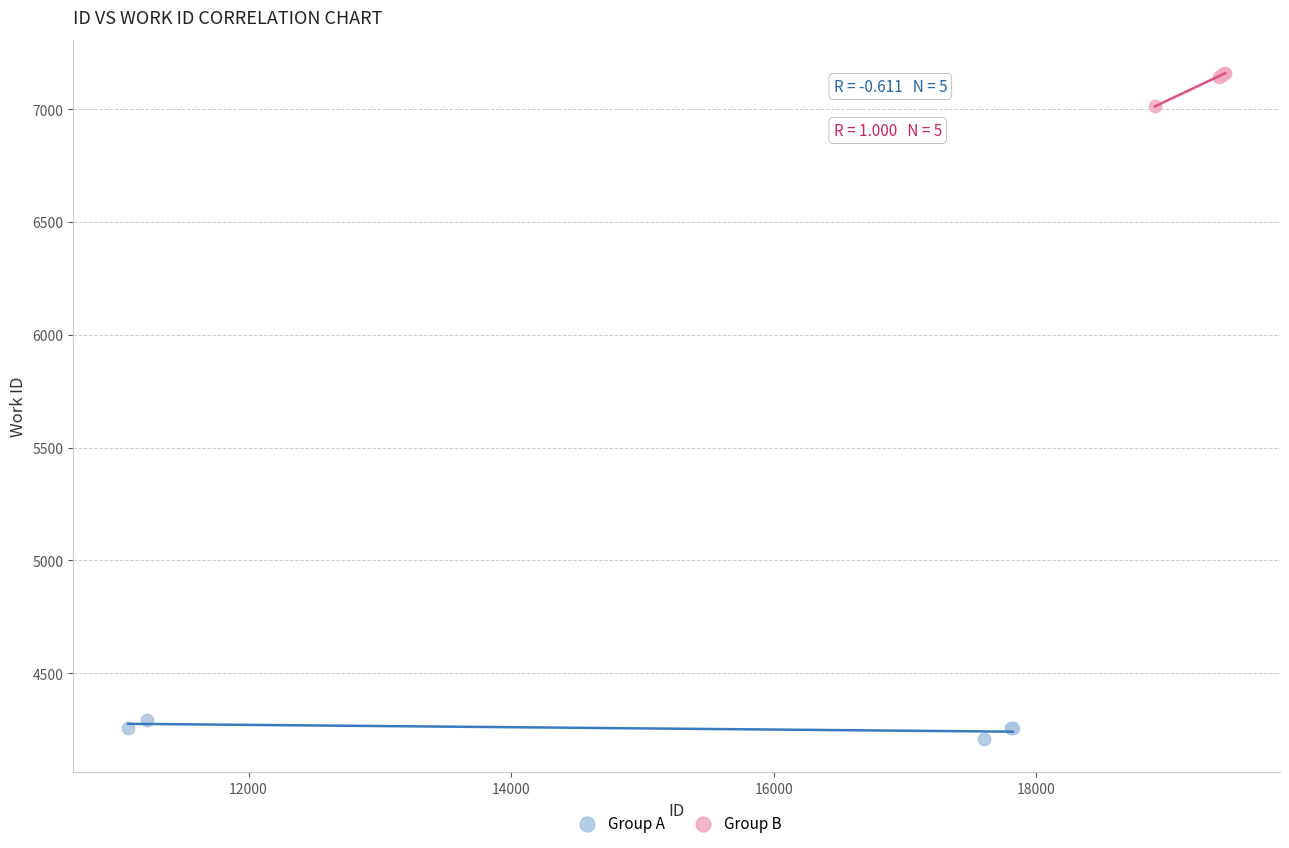

Which series contains the highest Y value?

Group B